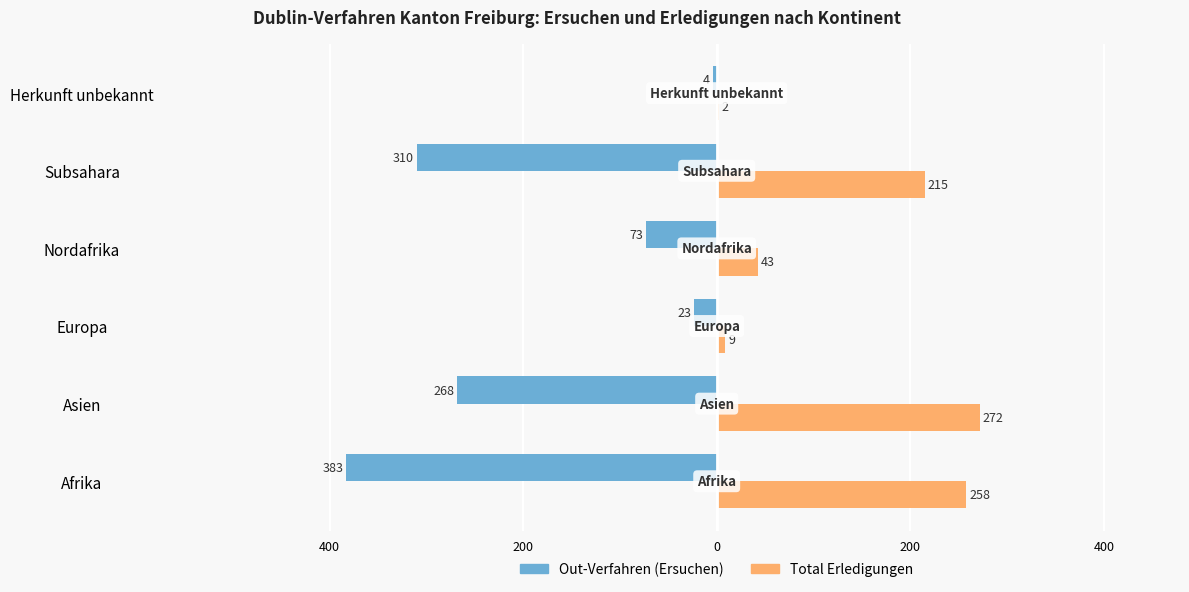

What is the value of the Out-Verfahren (Ersuchen) bar at the 5th from the left?

-23